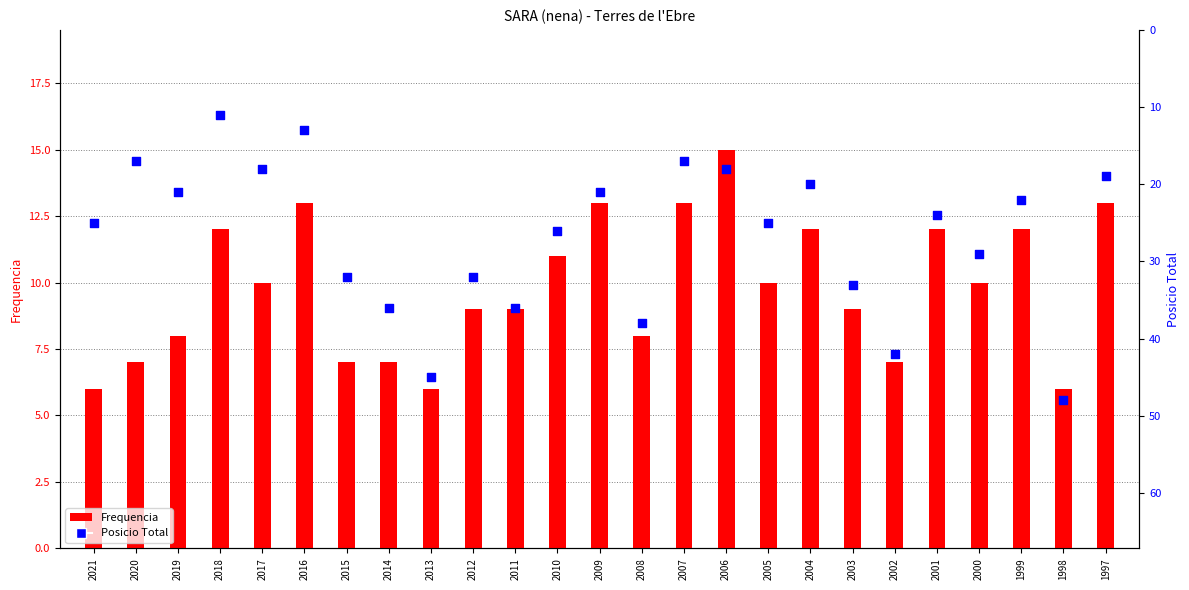

At how many categories does at least one series exceed 42?

2